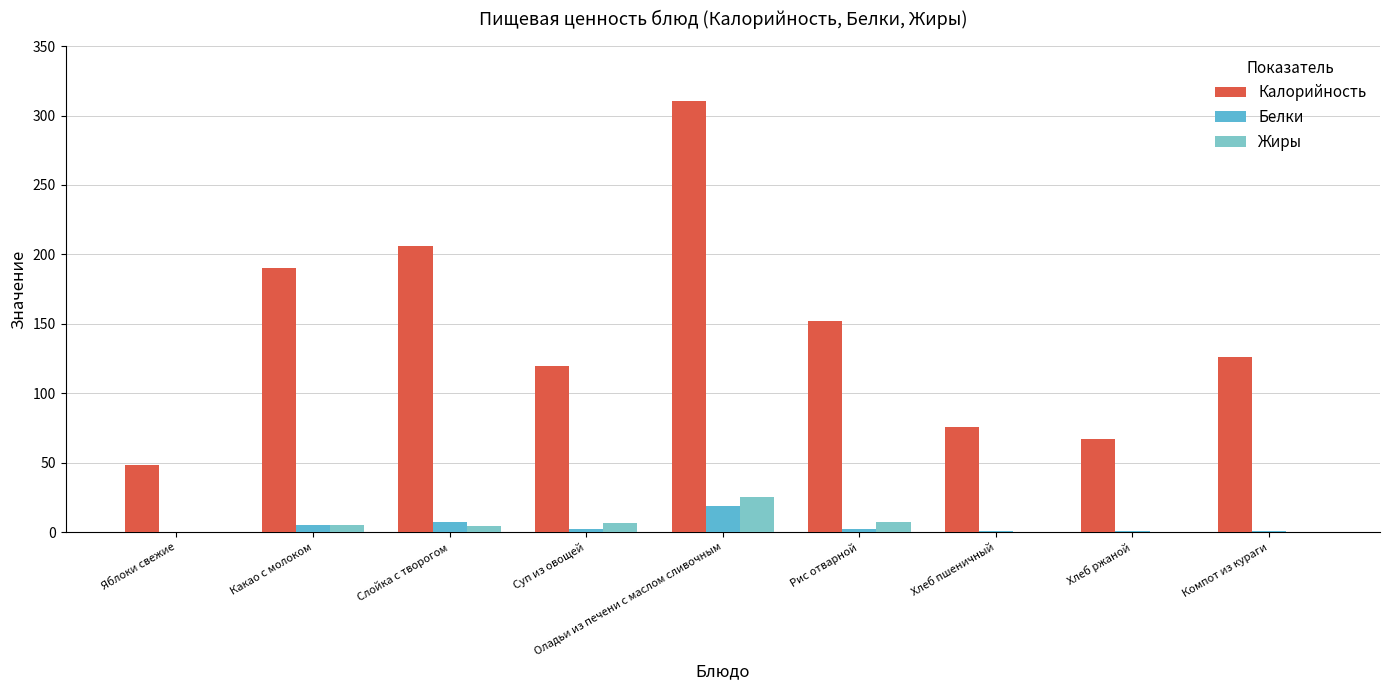

Count the number of data series in this chart.

3